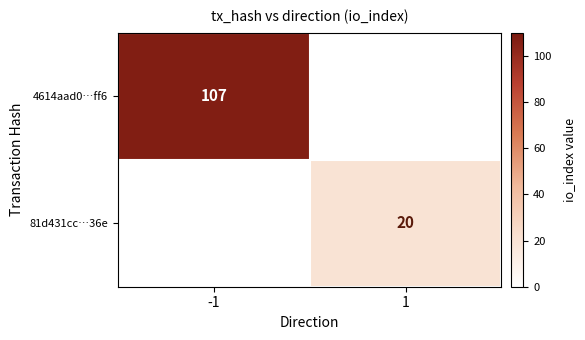

What is the difference between the highest and lowest values at 1?

20